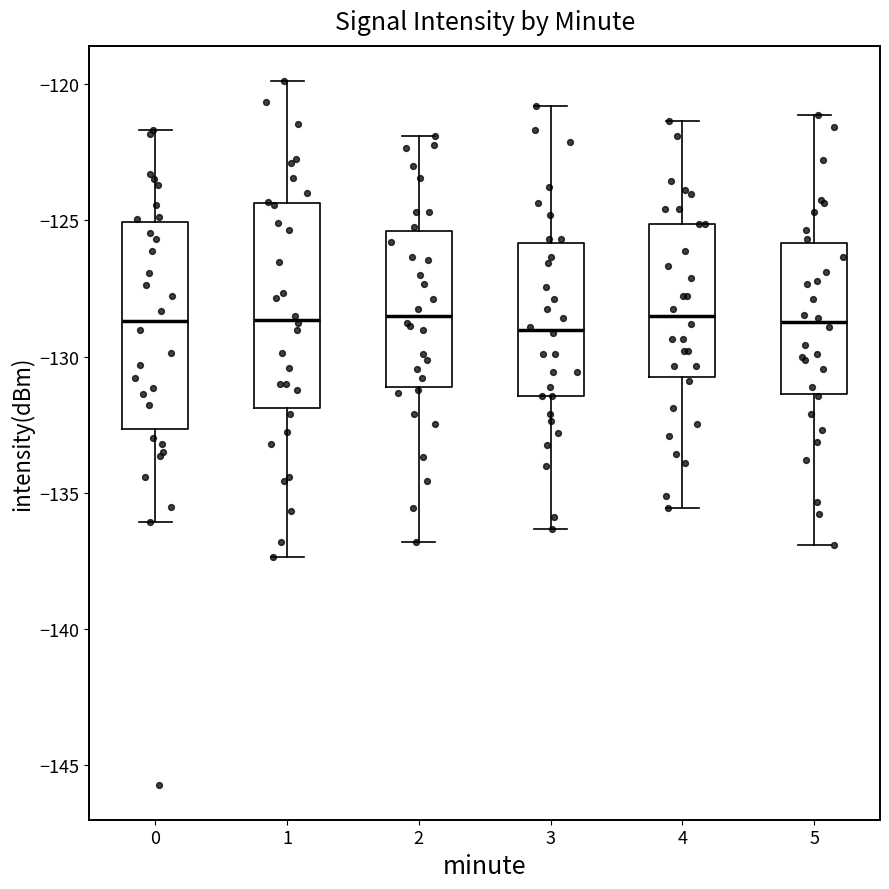

Reading left to right, read every box against the y-axis: the position of its median line, the range the box covers, and the ends of its whiskers. The values are not printed on the chart, so give them approximately, as read against the axis.

0: median -128.5, box -132.5 to -125.0, whiskers -136.0 to -121.5
1: median -128.5, box -132.0 to -124.5, whiskers -137.5 to -120.0
2: median -128.5, box -131.0 to -125.5, whiskers -137.0 to -122.0
3: median -129.0, box -131.5 to -126.0, whiskers -136.5 to -121.0
4: median -128.5, box -131.0 to -125.0, whiskers -135.5 to -121.5
5: median -128.5, box -131.5 to -126.0, whiskers -137.0 to -121.0